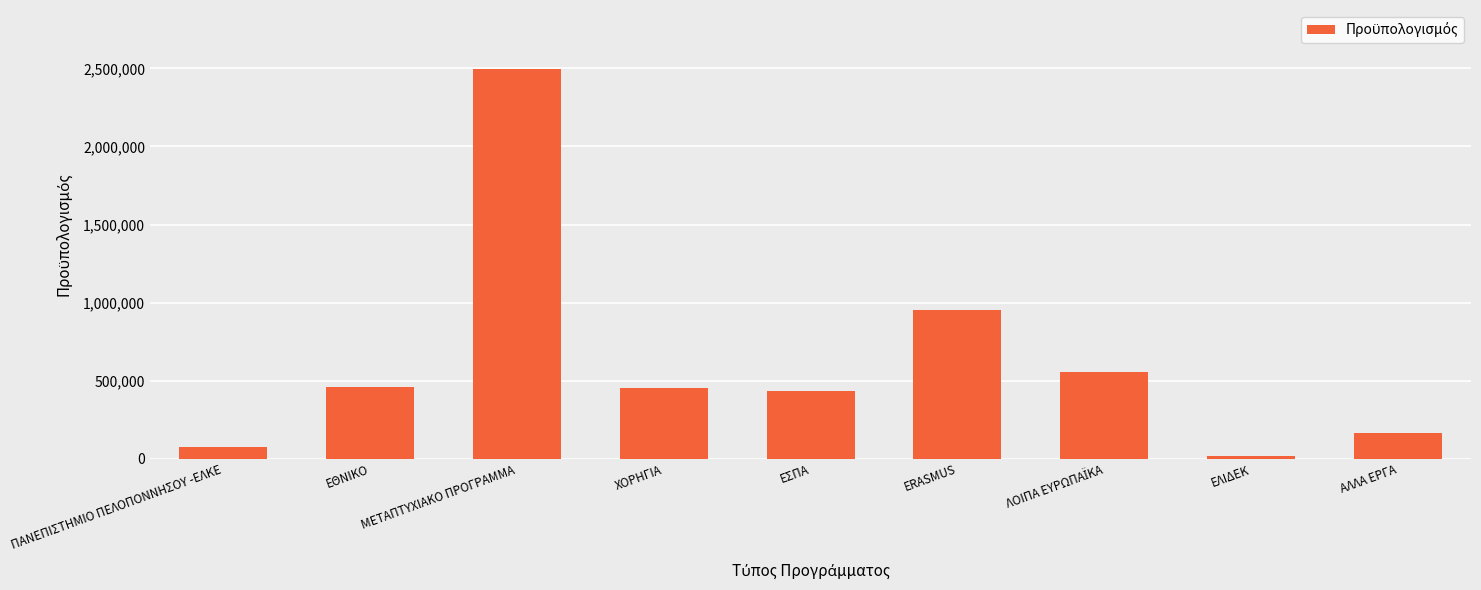

Which label corresponds to the smallest value in the chart?

ΕΛΙΔΕΚ